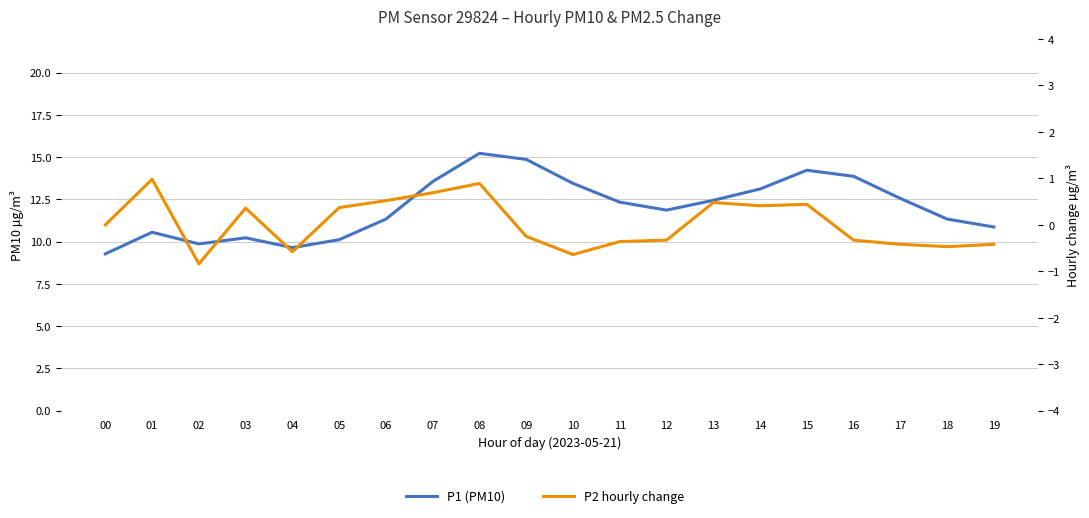

What is the lowest value of the P1 (PM10) series?

9.3